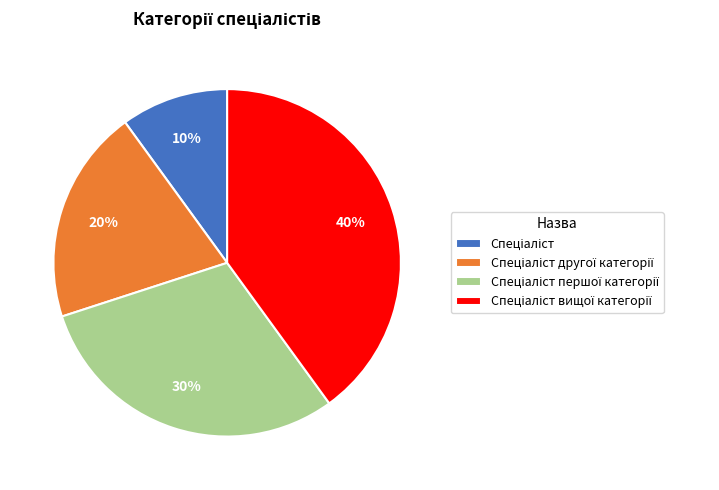

To the nearest percent, what is the average slice percentage?

25%